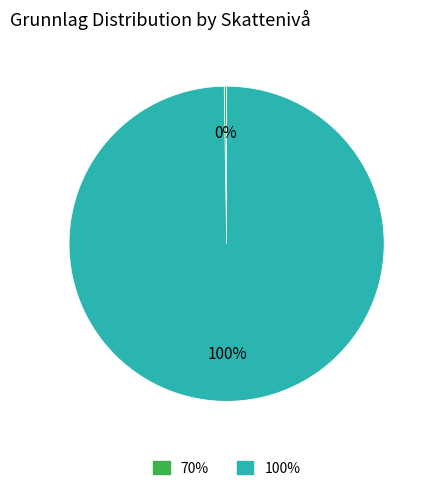

What is the largest slice in the pie chart?

100%